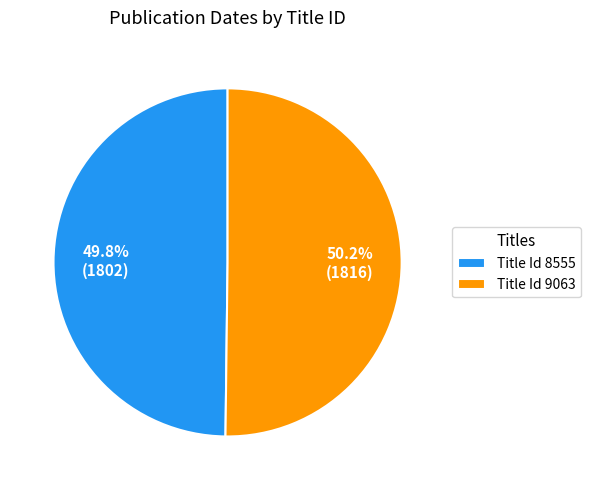

What percentage is the Title Id 9063 slice, to the nearest percent?

50%